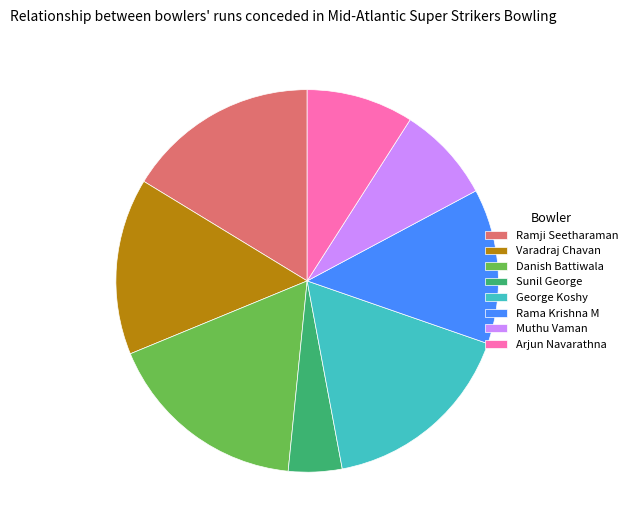

Approximately how many times larger is the value at Muthu Vaman compared to Arjun Navarathna?

0.9